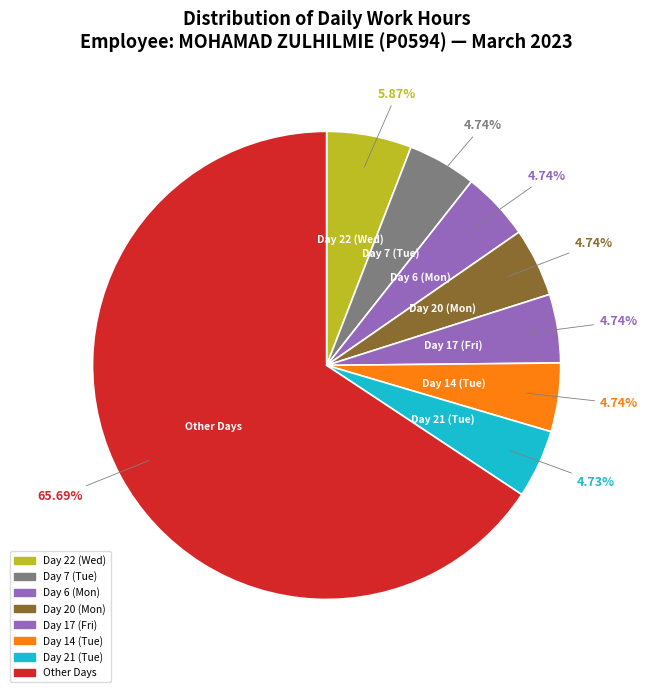

How many segments does this pie chart have?

8